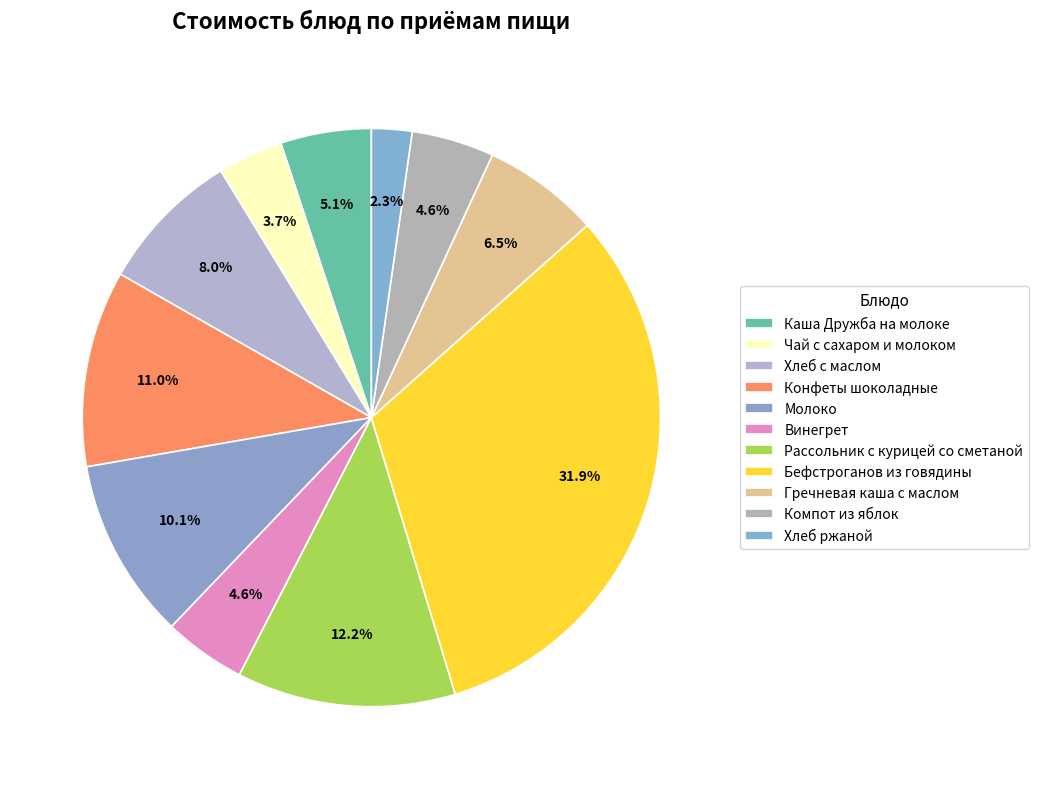

Count the number of slices in the pie.

11